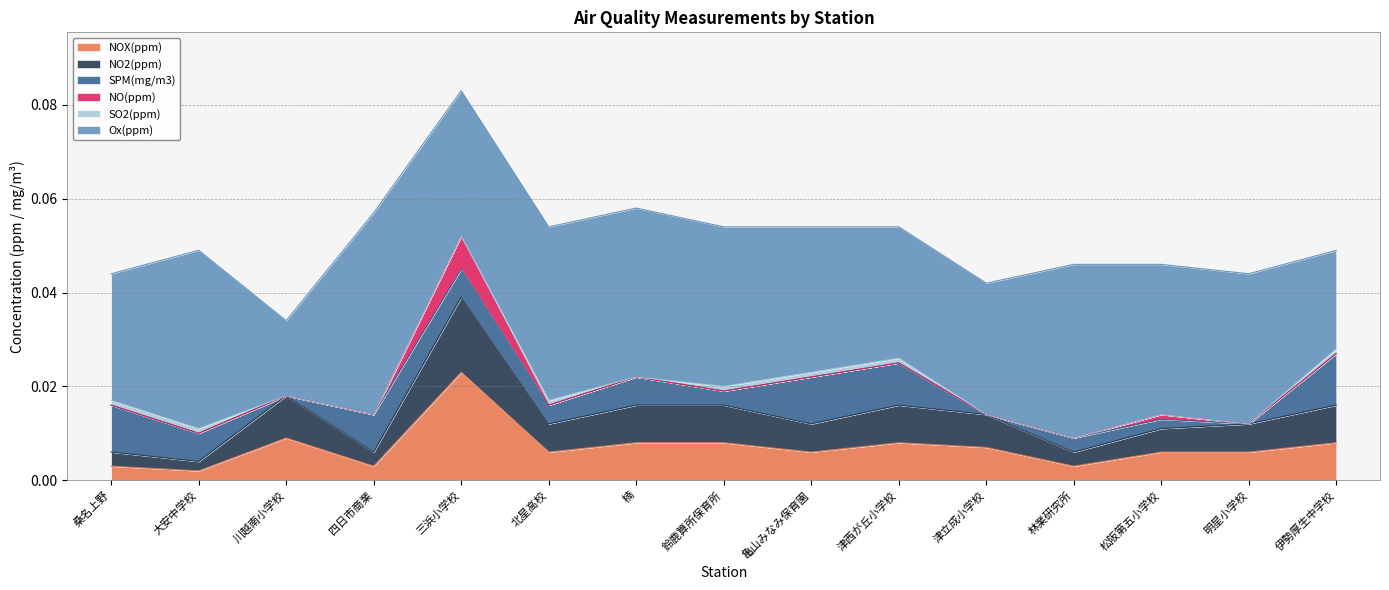

How many interior local peaks does the SPM(mg/m3) series have?

4